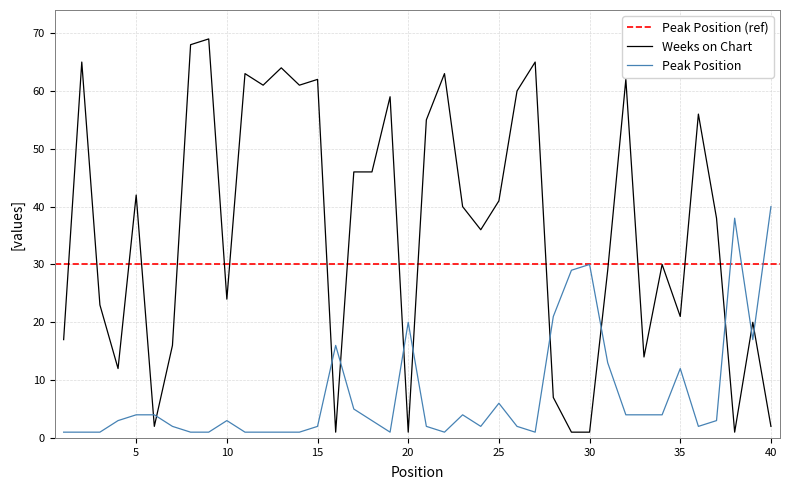

Rank the categories by Weeks on Chart value from lowest to highest.

16, 20, 29, 30, 38, 6, 40, 28, 4, 33, 7, 1, 39, 35, 3, 10, 31, 34, 24, 37, 23, 25, 5, 17, 18, 21, 36, 19, 26, 12, 14, 15, 32, 11, 22, 13, 2, 27, 8, 9